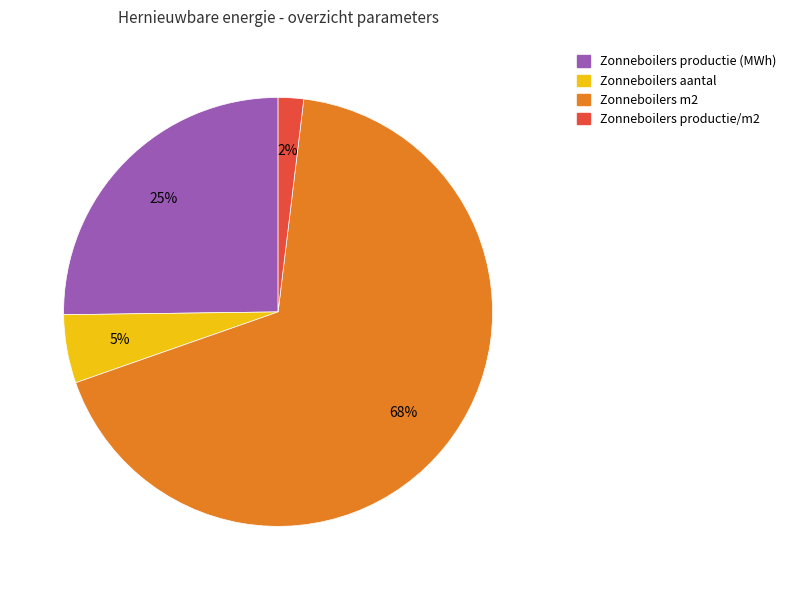

Which category has the biggest portion of the pie?

Zonneboilers m2